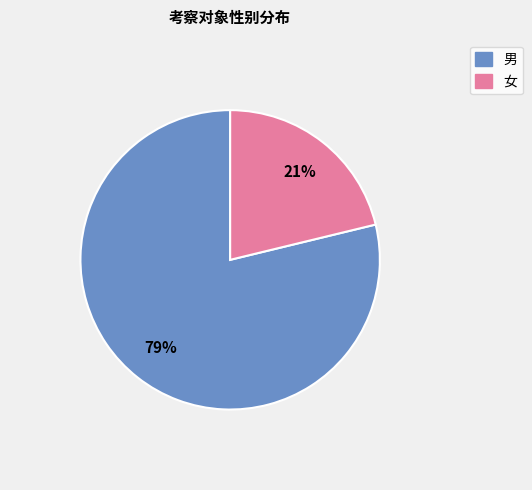

Which slice represents more than half of the pie?

男